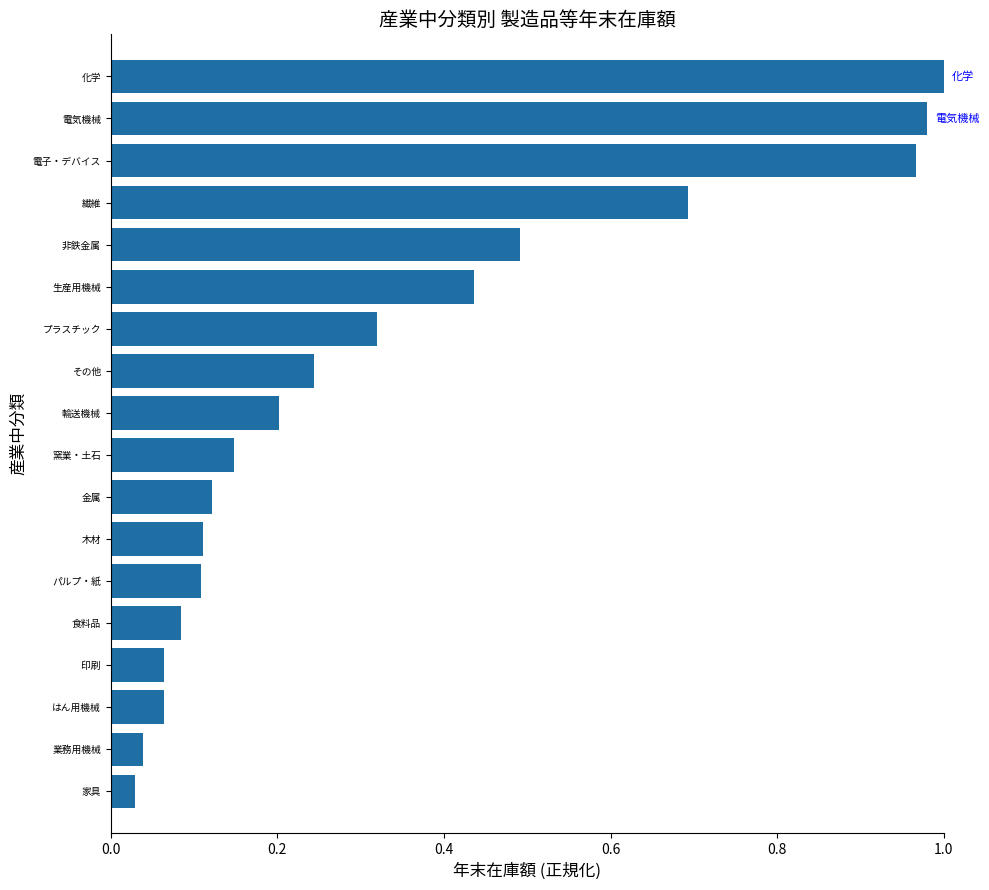

The chart shows a value of 0.1 at 金属. True or false?

True